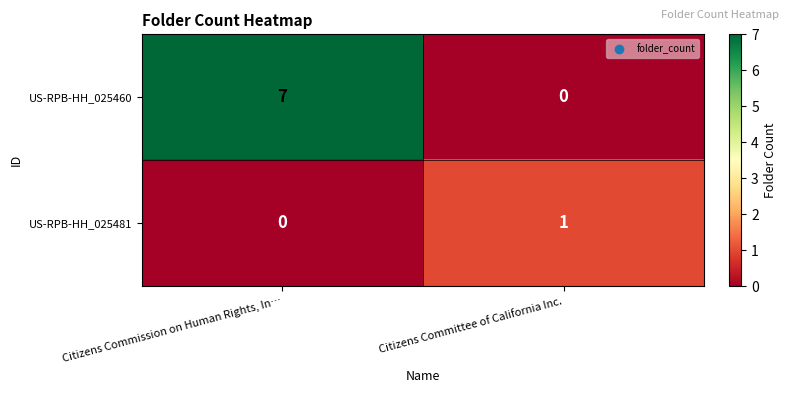

At how many categories does at least one series exceed 6?

1